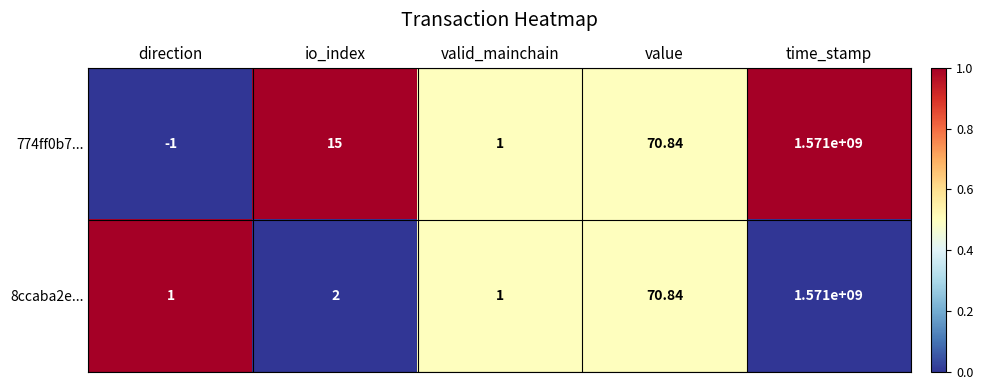

Which series has the largest total across all categories?

774ff0b7...